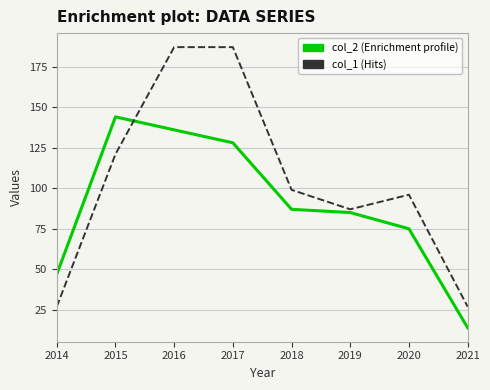

What is the total value across all series at 2016?

323